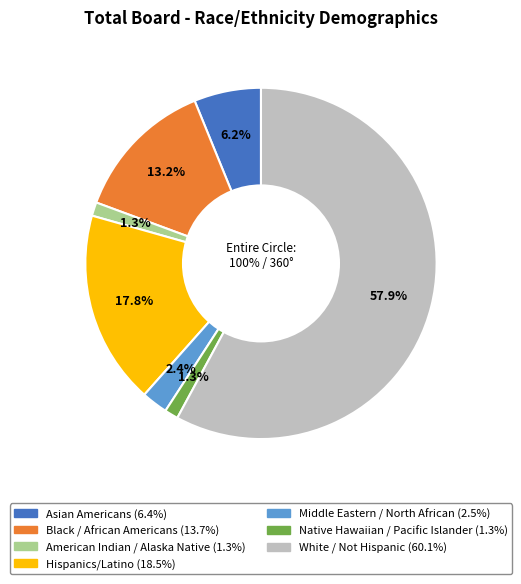

To the nearest percent, what is the difference between the largest and smallest slice percentages?

57%